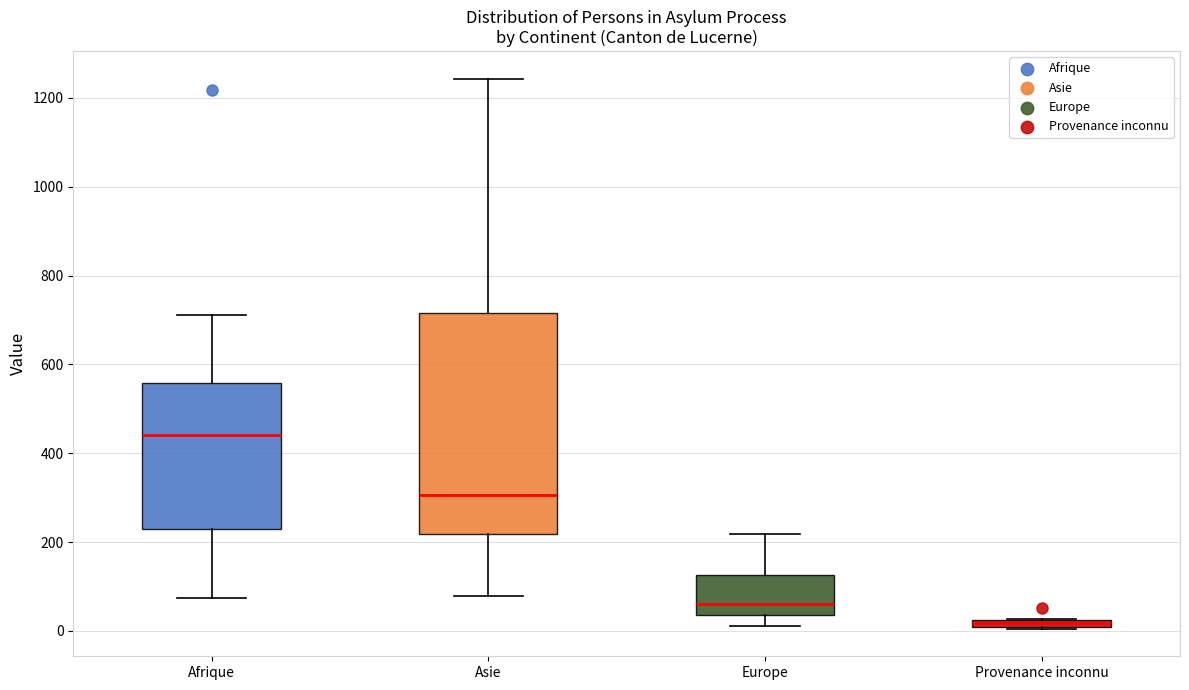

Which box is the tallest, from its lower edge to its upper edge?

Asie